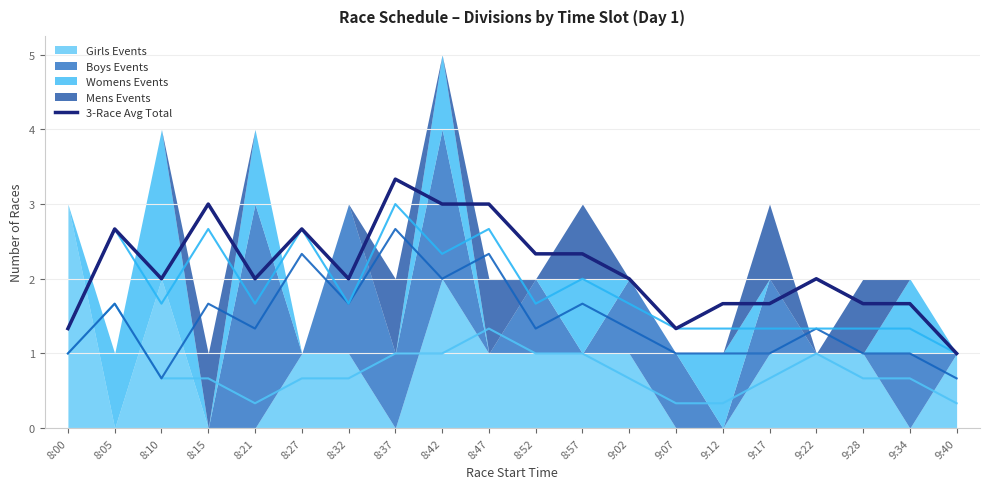

The value at 8:10 is 2.0. True or false?

True